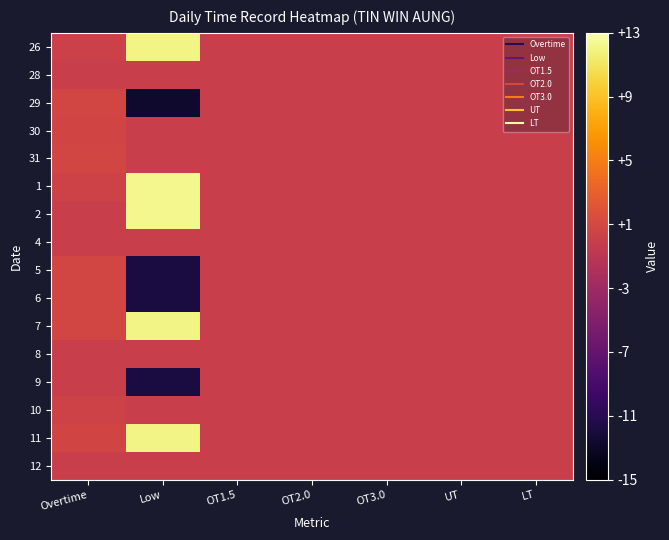

Reading right to left, transcribe all the data shown in this chart.

26: LT=0.0	UT=0.0	OT3.0=0.0	OT2.0=0.0	OT1.5=0.0	Low=12.1	Overtime=0.2
28: LT=0.0	UT=0.0	OT3.0=0.0	OT2.0=0.0	OT1.5=0.0	Low=0.0	Overtime=0.0
29: LT=0.0	UT=0.0	OT3.0=0.0	OT2.0=0.0	OT1.5=0.0	Low=-12.8	Overtime=0.8
30: LT=0.0	UT=0.0	OT3.0=0.0	OT2.0=0.0	OT1.5=0.0	Low=0.0	Overtime=0.7
31: LT=0.0	UT=0.0	OT3.0=0.0	OT2.0=0.0	OT1.5=0.0	Low=0.0	Overtime=0.8
1: LT=0.0	UT=0.0	OT3.0=0.0	OT2.0=0.0	OT1.5=0.0	Low=12.3	Overtime=0.5
2: LT=0.0	UT=0.0	OT3.0=0.0	OT2.0=0.0	OT1.5=0.0	Low=12.3	Overtime=0.0
4: LT=0.0	UT=0.0	OT3.0=0.0	OT2.0=0.0	OT1.5=0.0	Low=0.0	Overtime=0.0
5: LT=0.0	UT=0.0	OT3.0=0.0	OT2.0=0.0	OT1.5=0.0	Low=-11.8	Overtime=0.8
6: LT=0.0	UT=0.0	OT3.0=0.0	OT2.0=0.0	OT1.5=0.0	Low=-11.9	Overtime=0.8
7: LT=0.0	UT=0.0	OT3.0=0.0	OT2.0=0.0	OT1.5=0.0	Low=12.1	Overtime=0.8
8: LT=0.0	UT=0.0	OT3.0=0.0	OT2.0=0.0	OT1.5=0.0	Low=0.0	Overtime=0.0
9: LT=0.0	UT=0.0	OT3.0=0.0	OT2.0=0.0	OT1.5=0.0	Low=-11.9	Overtime=0.0
10: LT=0.0	UT=0.0	OT3.0=0.0	OT2.0=0.0	OT1.5=0.0	Low=0.0	Overtime=0.5
11: LT=0.0	UT=0.0	OT3.0=0.0	OT2.0=0.0	OT1.5=0.0	Low=12.1	Overtime=0.7
12: LT=0.0	UT=0.0	OT3.0=0.0	OT2.0=0.0	OT1.5=0.0	Low=0.0	Overtime=0.0